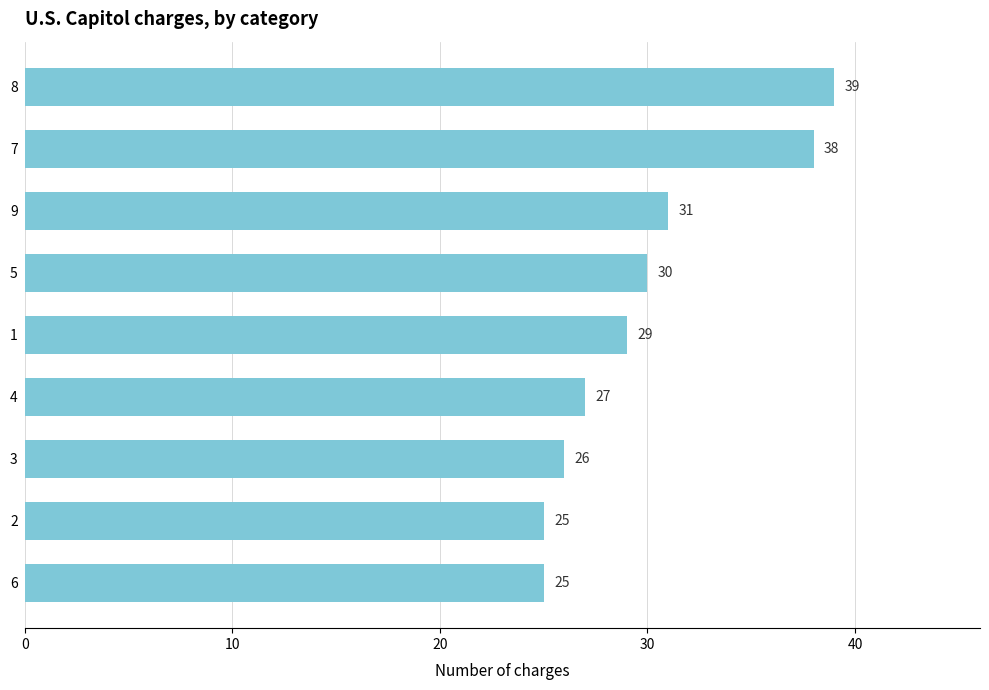

How many data points are less than 29?

4